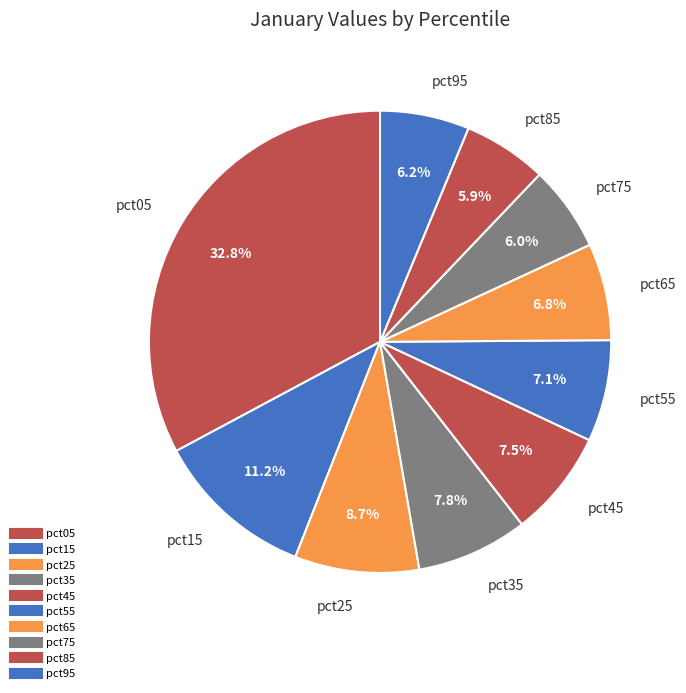

To the nearest percent, what is the combined percentage of pct25 and pct65?

15%